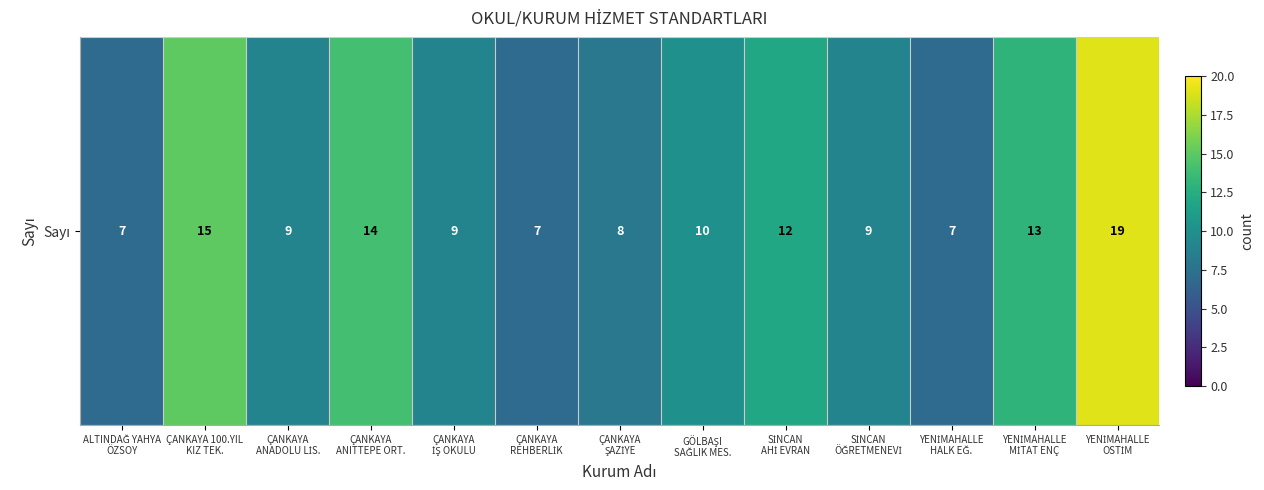

What is the ratio of the value at YENİMAHALLE
OSTİM to the value at ÇANKAYA
ANITTEPE ORT.?

1.4